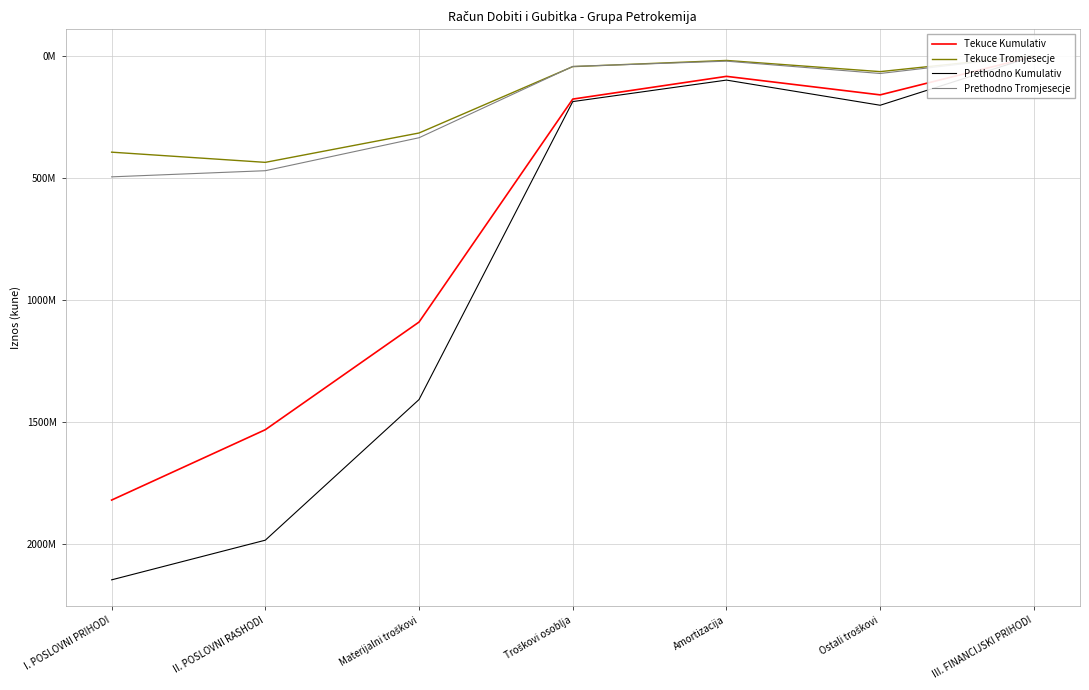

What is the difference between the highest and lowest values at I. POSLOVNI PRIHODI?

1749492794